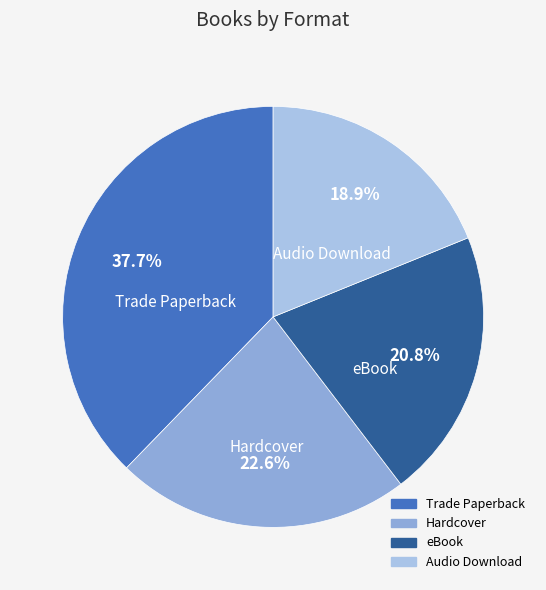

Is there any slice that represents more than half of the pie?

No